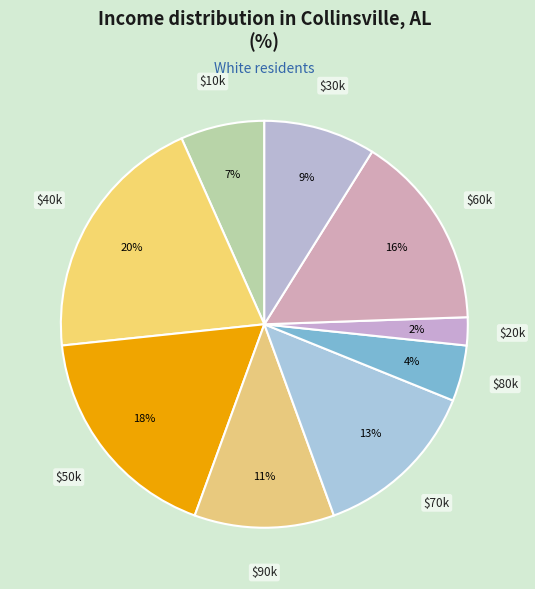

Which slice is the largest?

$40k